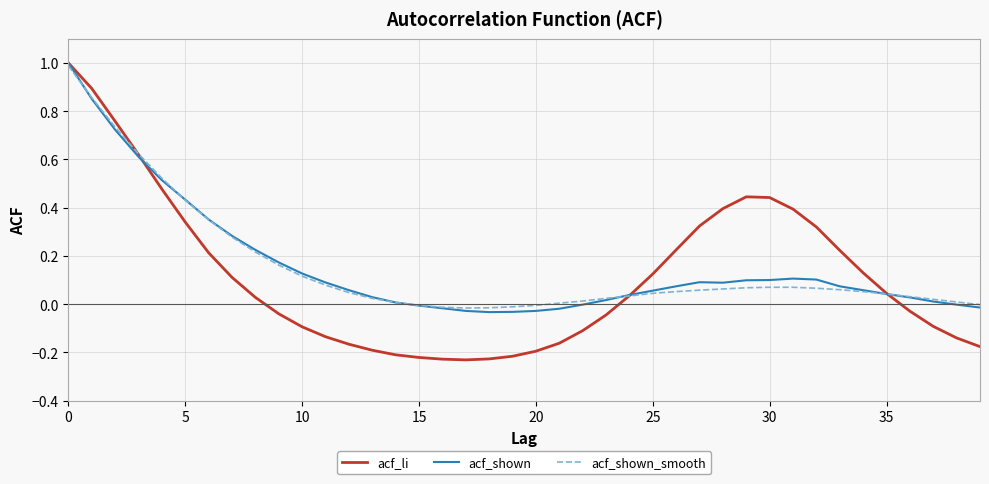

Does the chart display data point markers on the line(s)?

No